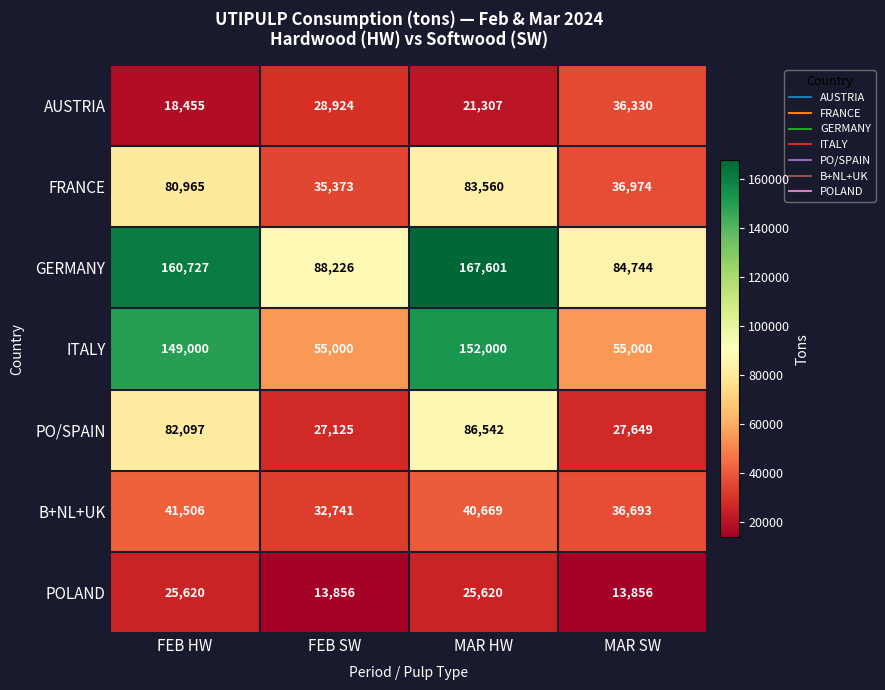

Reading left to right, extract all data points from this chart.

AUSTRIA: 18455	28924	21307	36330
FRANCE: 80965	35373	83560	36974
GERMANY: 160727	88226	167601	84744
ITALY: 149000	55000	152000	55000
PO/SPAIN: 82097	27125	86542	27649
B+NL+UK: 41506	32741	40669	36693
POLAND: 25620	13856	25620	13856